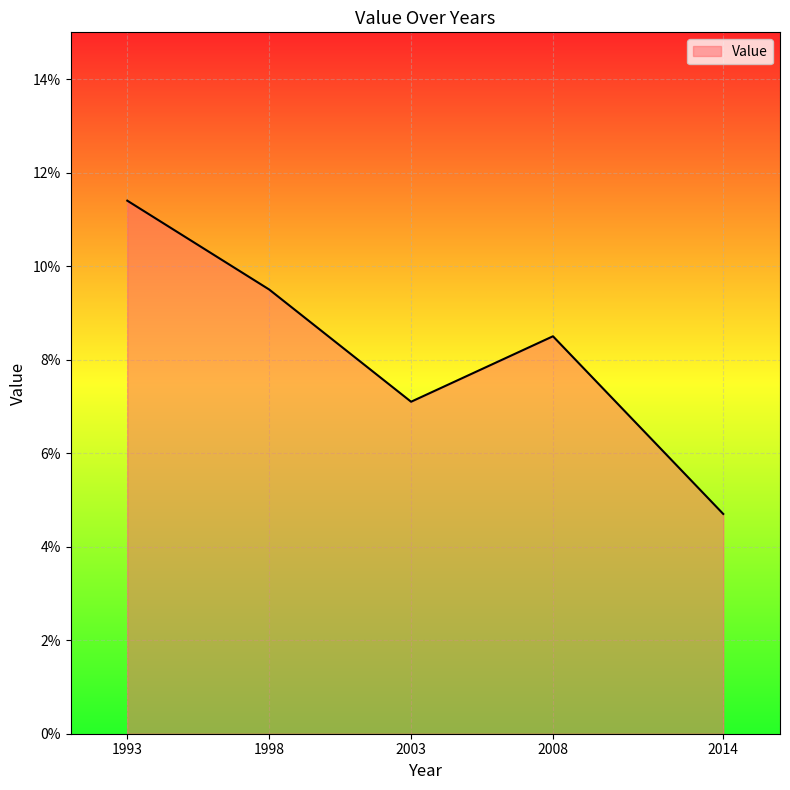

Between 1998 and 1993, which is larger?

1993